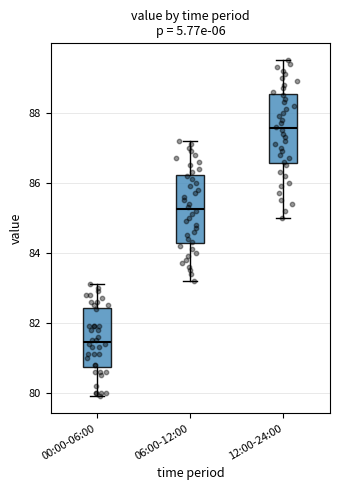

Where does the median line of the box for 12:00-24:00 sit on the y-axis? The values are not printed on the chart, so give them approximately, as read against the axis.

87.6